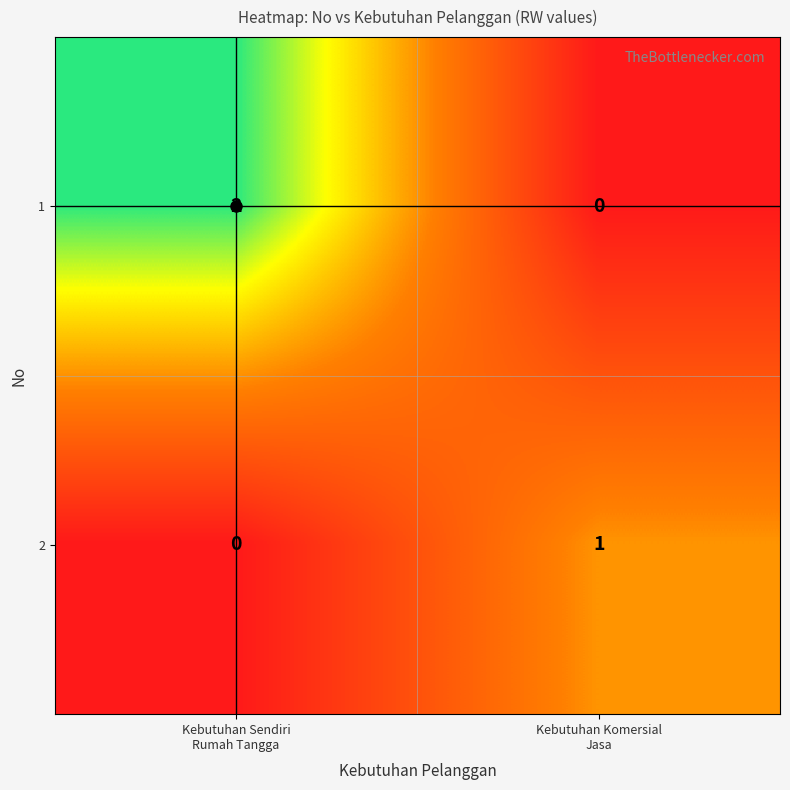

Rank the series by their maximum value, from lowest to highest.

2, 1